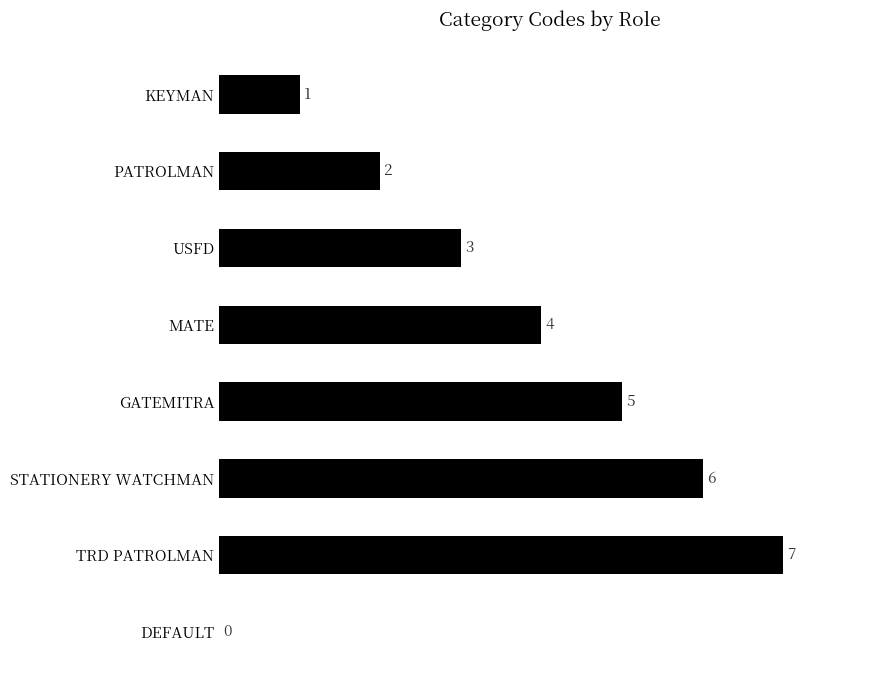

Approximately how many times larger is the value at MATE compared to TRD PATROLMAN?

0.6